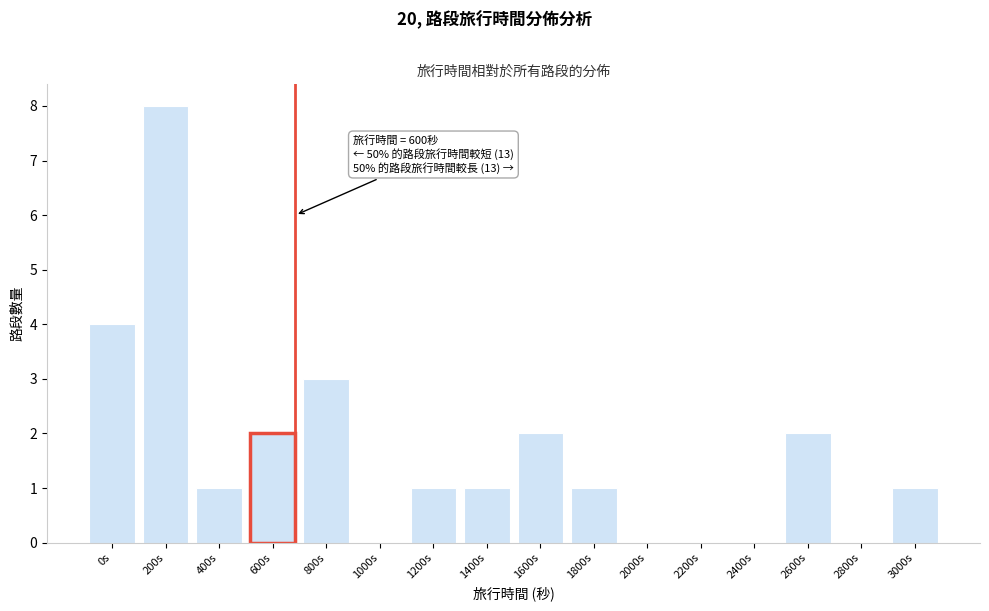

Reading left to right, list all the values displayed in this chart.

0s=4	200s=8	400s=1	600s=2	800s=3	1000s=0	1200s=1	1400s=1	1600s=2	1800s=1	2000s=0	2200s=0	2400s=0	2600s=2	2800s=0	3000s=1